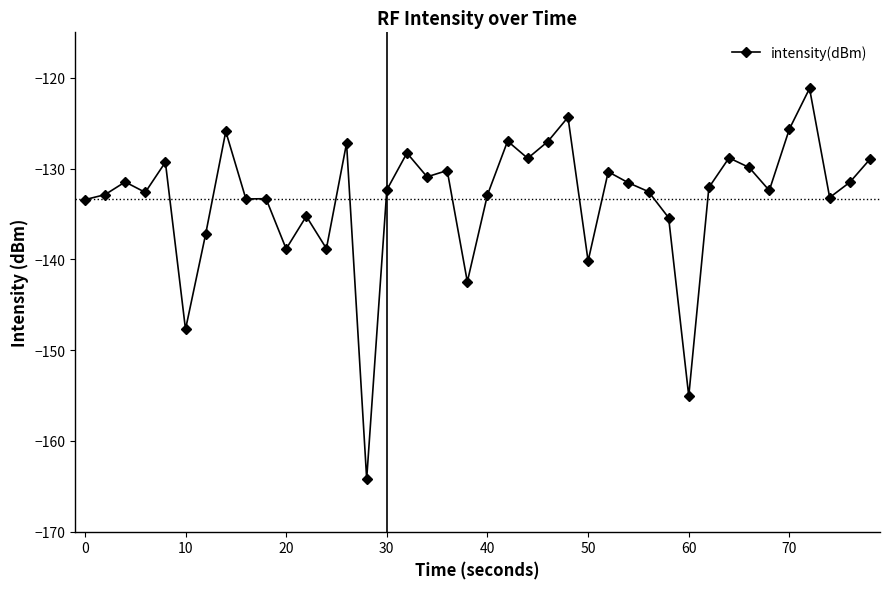

What is the sum of all values?

-5334.8